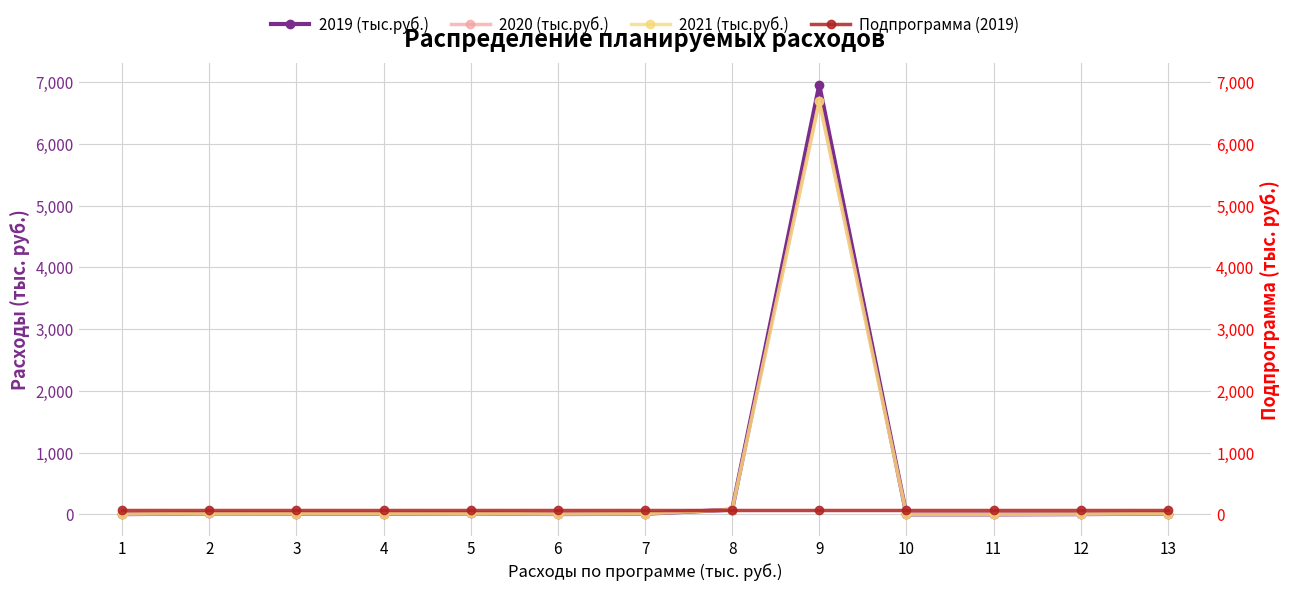

True or false: 2021 (тыс.руб.) has a value of 2.3 at 12.

False